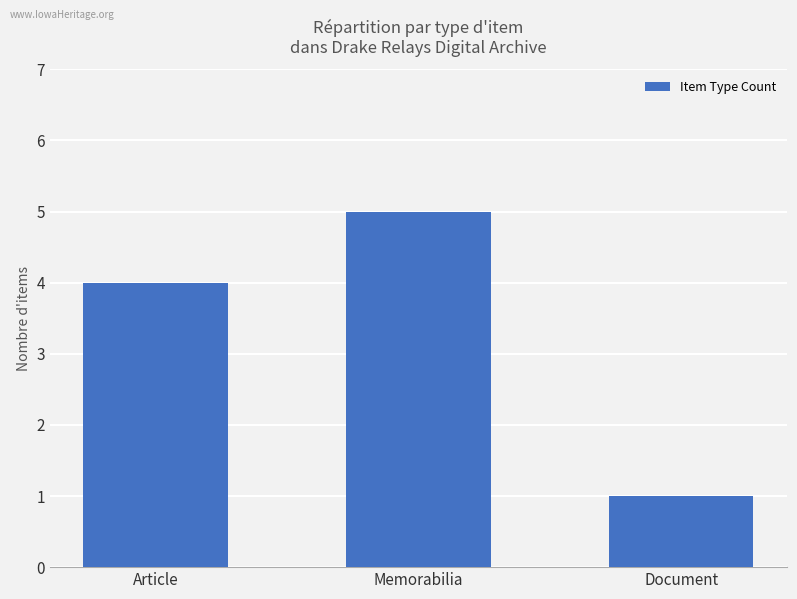

The chart shows a value of 8 at Memorabilia. True or false?

False